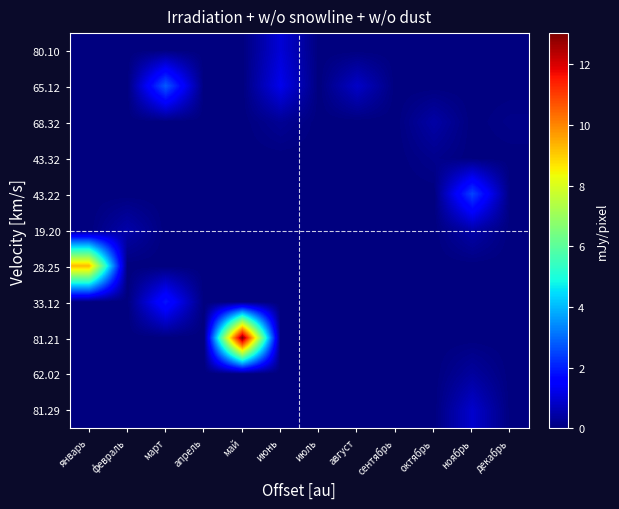

Reading left to right, list all the values displayed in this chart.

80.10: январь=0.0	февраль=0.0	март=0.0	апрель=0.0	май=0.0	июнь=0.1	июль=0.0	август=0.0	сентябрь=0.0	октябрь=0.0	ноябрь=0.0	декабрь=0.0
65.12: январь=0.0	февраль=0.0	март=0.2	апрель=0.0	май=0.0	июнь=0.1	июль=0.0	август=0.1	сентябрь=0.0	октябрь=0.0	ноябрь=0.0	декабрь=0.0
68.32: январь=0.0	февраль=0.0	март=0.0	апрель=0.0	май=0.0	июнь=0.0	июль=0.0	август=0.0	сентябрь=0.0	октябрь=0.0	ноябрь=0.0	декабрь=0.0
43.32: январь=0.0	февраль=0.0	март=0.0	апрель=0.0	май=0.0	июнь=0.0	июль=0.0	август=0.0	сентябрь=0.0	октябрь=0.0	ноябрь=0.0	декабрь=0.0
43.22: январь=0.0	февраль=0.0	март=0.0	апрель=0.0	май=0.0	июнь=0.0	июль=0.0	август=0.0	сентябрь=0.0	октябрь=0.0	ноябрь=0.2	декабрь=0.0
19.20: январь=0.0	февраль=0.0	март=0.0	апрель=0.0	май=0.0	июнь=0.0	июль=0.0	август=0.0	сентябрь=0.0	октябрь=0.0	ноябрь=0.0	декабрь=0.0
28.25: январь=0.7	февраль=0.0	март=0.0	апрель=0.0	май=0.0	июнь=0.0	июль=0.0	август=0.0	сентябрь=0.0	октябрь=0.0	ноябрь=0.0	декабрь=0.0
33.12: январь=0.0	февраль=0.0	март=0.1	апрель=0.0	май=0.0	июнь=0.0	июль=0.0	август=0.0	сентябрь=0.0	октябрь=0.0	ноябрь=0.0	декабрь=0.0
81.21: январь=0.0	февраль=0.0	март=0.0	апрель=0.0	май=1.0	июнь=0.0	июль=0.0	август=0.0	сентябрь=0.0	октябрь=0.0	ноябрь=0.0	декабрь=0.0
62.02: январь=0.0	февраль=0.0	март=0.0	апрель=0.0	май=0.0	июнь=0.0	июль=0.0	август=0.0	сентябрь=0.0	октябрь=0.0	ноябрь=0.0	декабрь=0.0
81.29: январь=0.0	февраль=0.0	март=0.0	апрель=0.0	май=0.0	июнь=0.0	июль=0.0	август=0.0	сентябрь=0.0	октябрь=0.0	ноябрь=0.1	декабрь=0.0